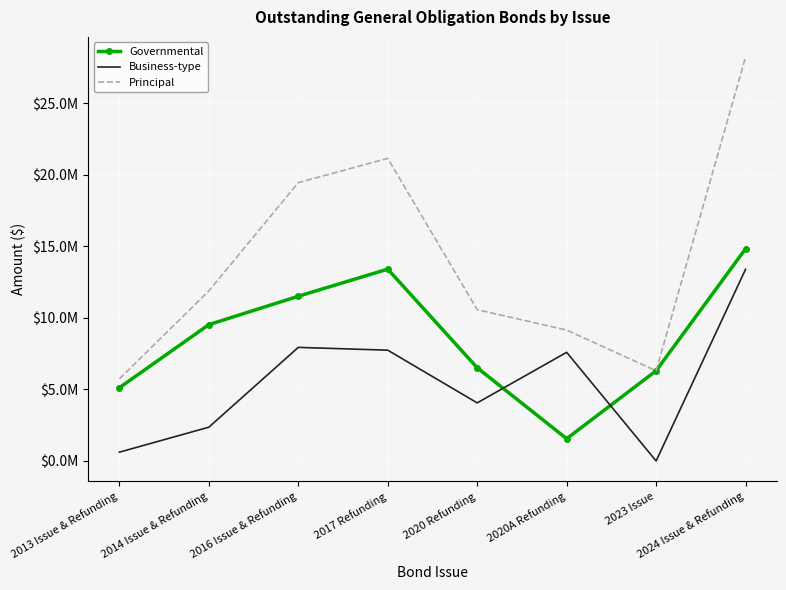

Reading left to right, list all the values displayed in this chart.

Governmental: 5120000	9530000	11515000	13410000	6515640	1555500	6305000	14835000
Business-type: 615000	2360000	7940000	7745000	4059360	7594500	0	13400000
Principal: 5735000	11890000	19455000	21155000	10575000	9150000	6305000	28235000